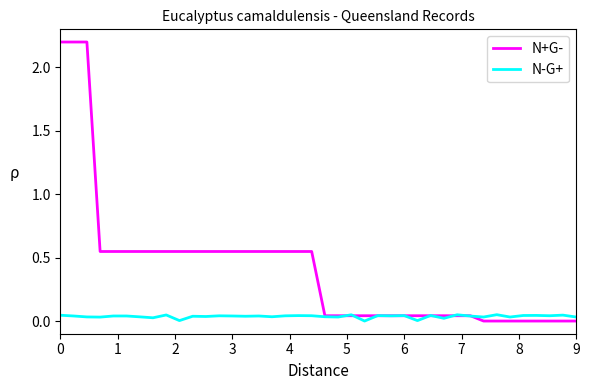

Which series has the largest range (max minus min)?

N+G-